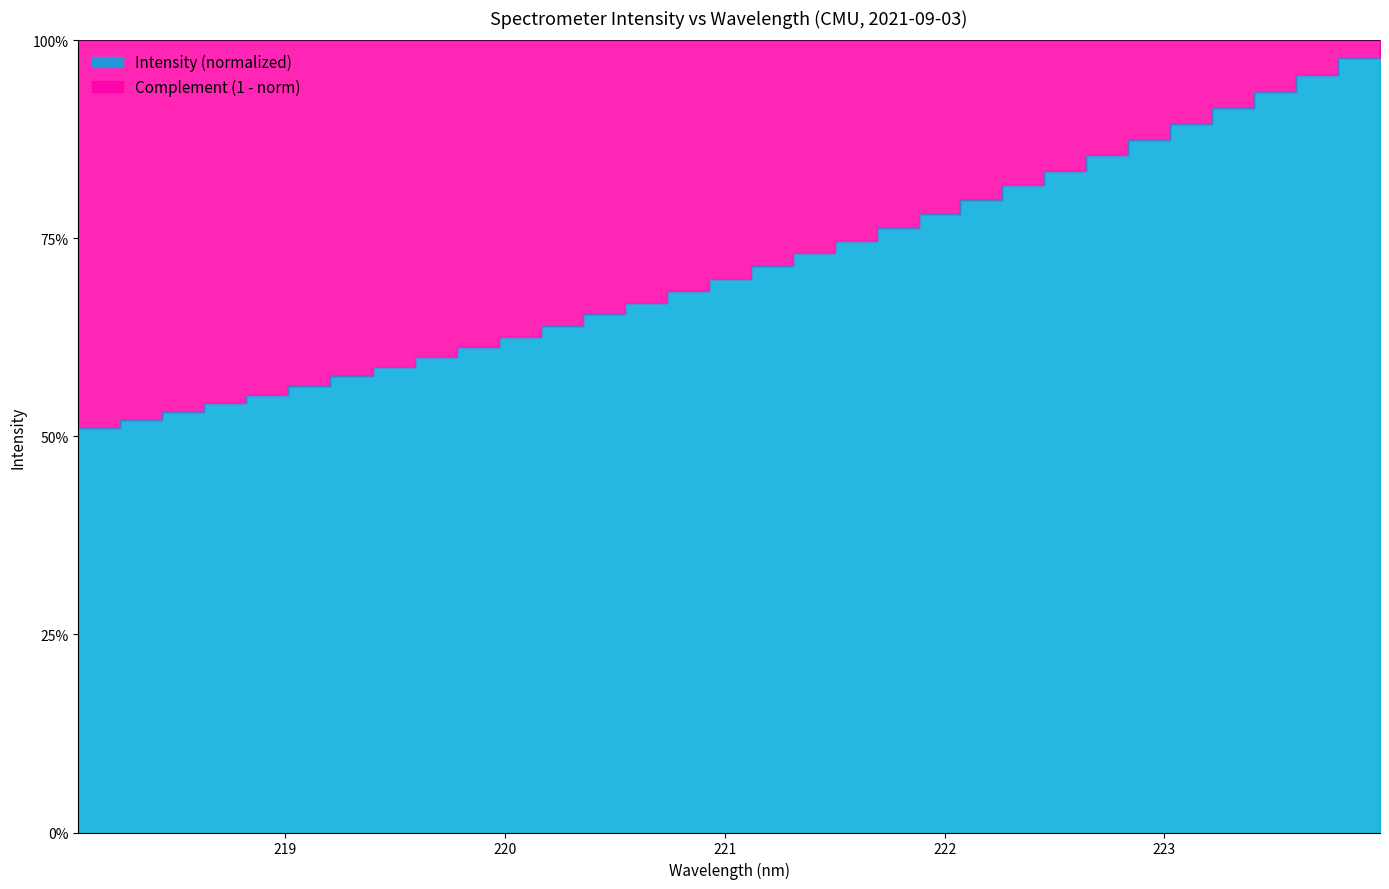

The value at 223.0264 is 1.6. True or false?

False